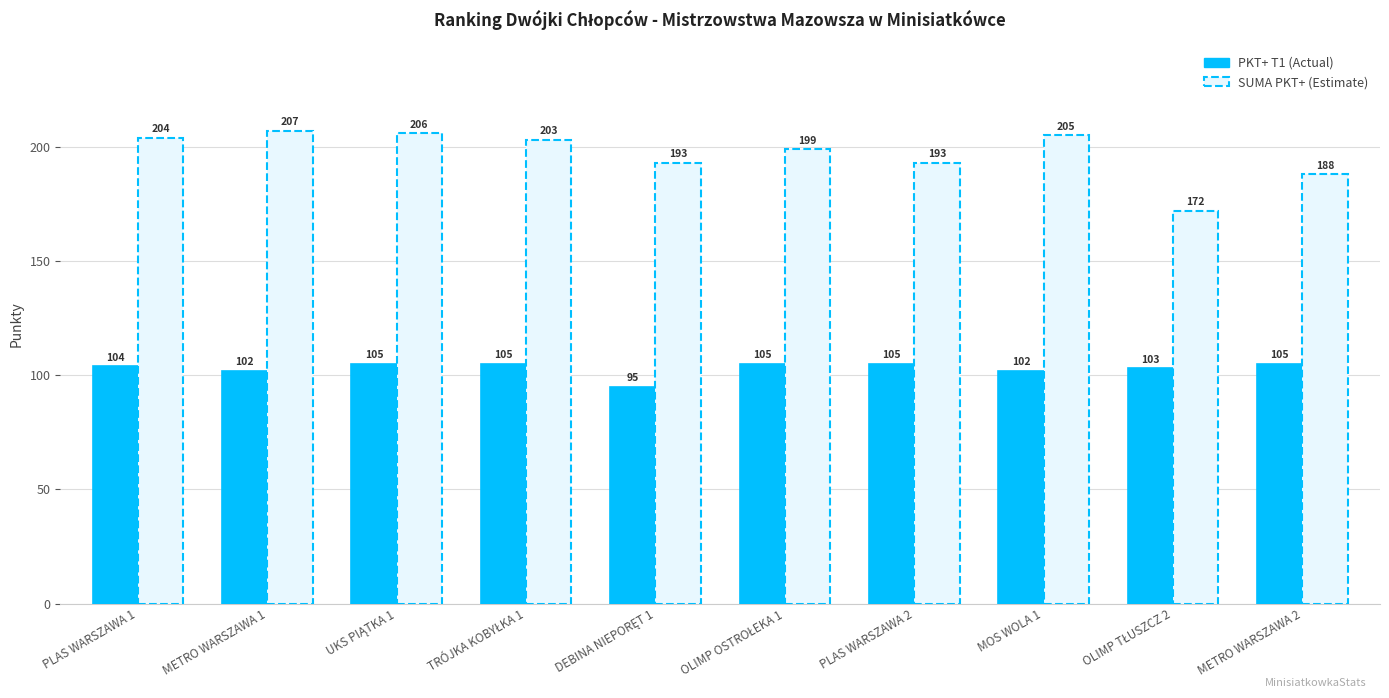

How many groups of bars are there?

10